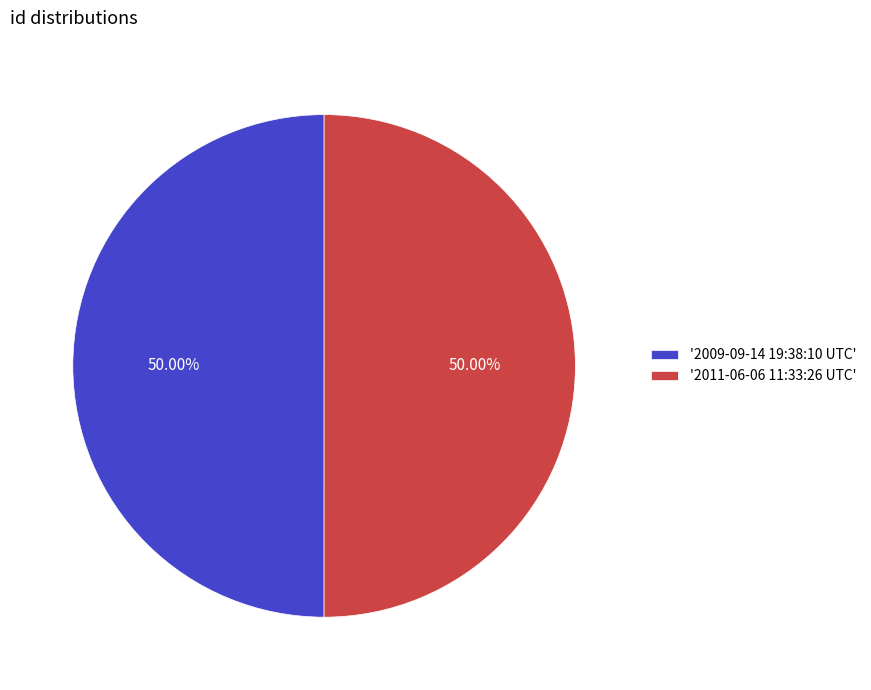

Do '2011-06-06 11:33:26 UTC' and '2009-09-14 19:38:10 UTC' together represent more than half of the pie?

Yes